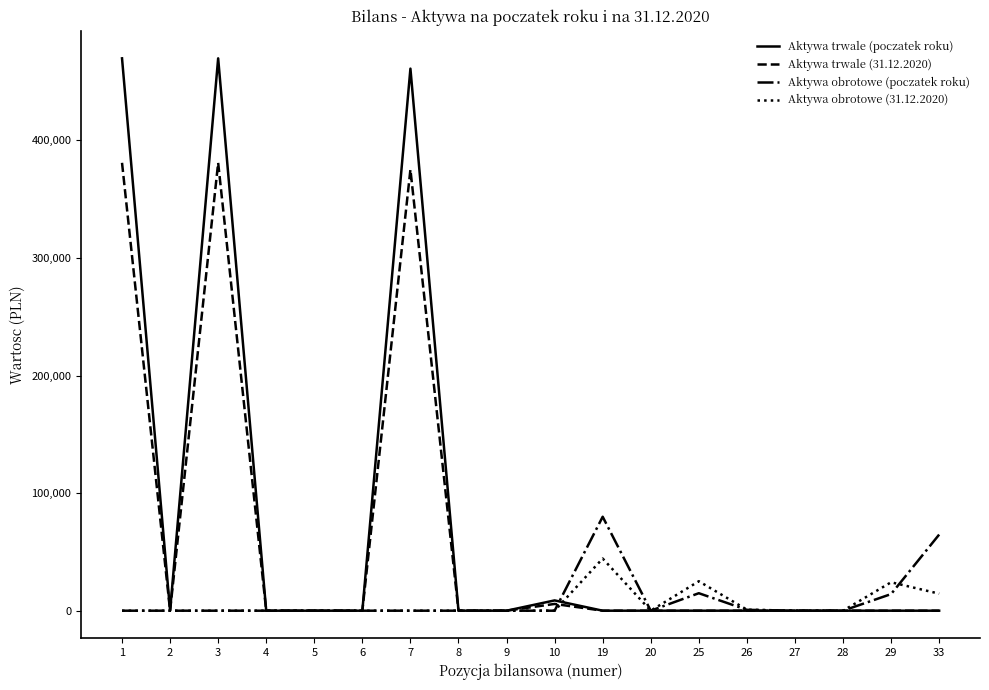

At how many categories does at least one series exceed 169235?

3